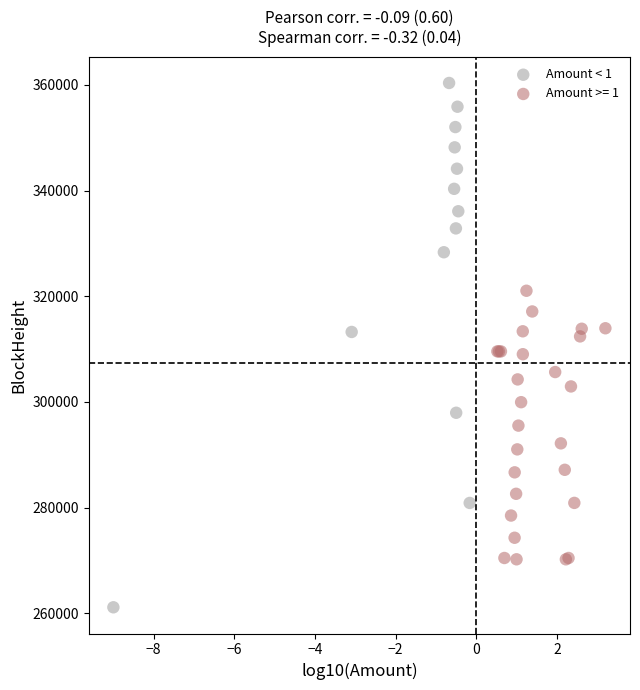

Which series has the largest Y range (max minus min)?

Amount < 1